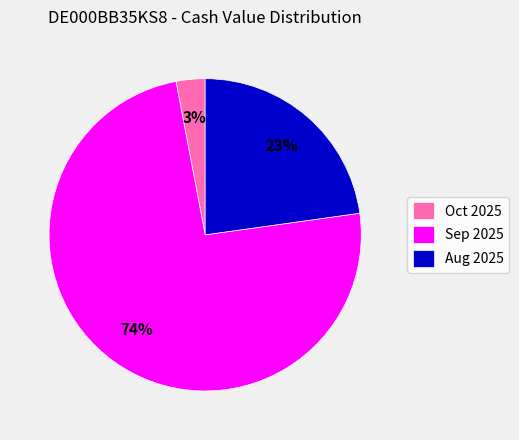

To the nearest percent, what is the average slice percentage?

33%